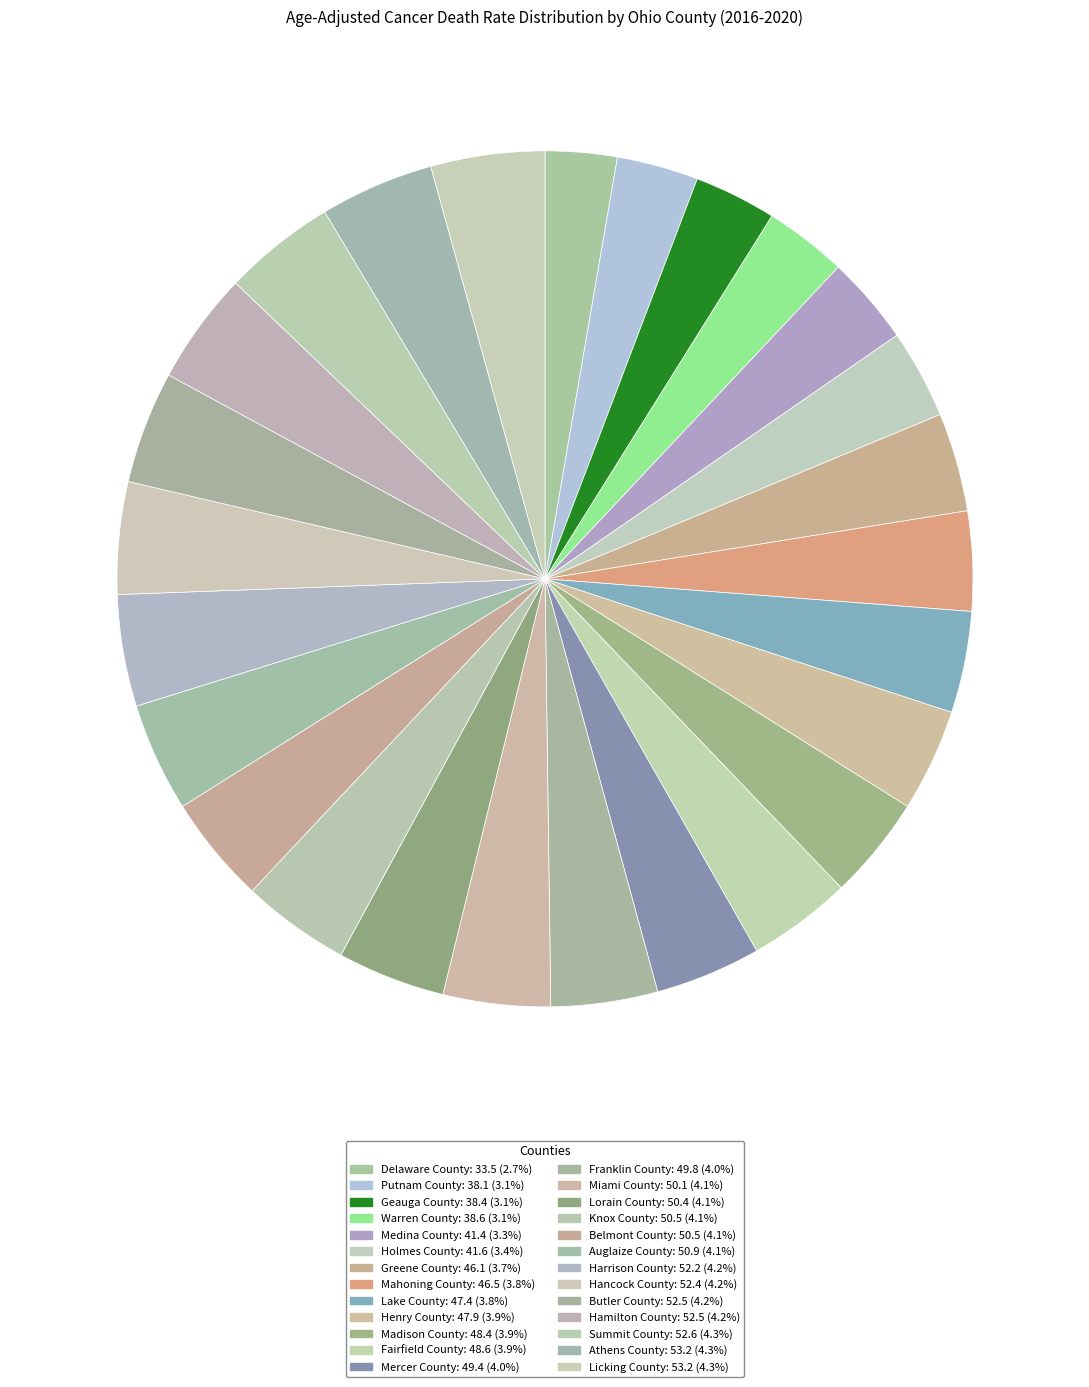

How many segments does this pie chart have?

26